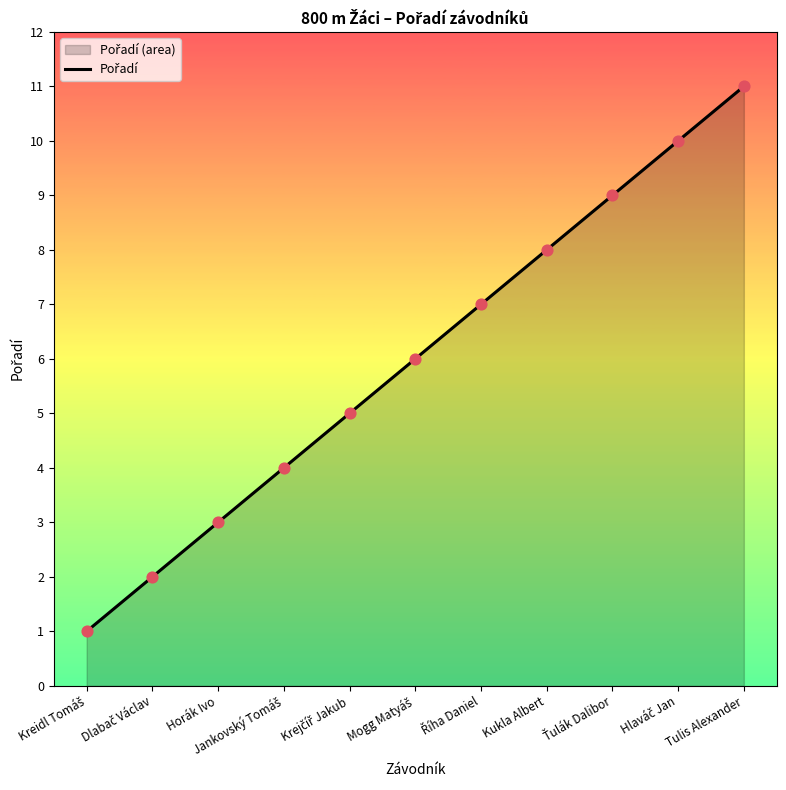

Approximately how many times larger is the value at Jankovský Tomáš compared to Kukla Albert?

0.5